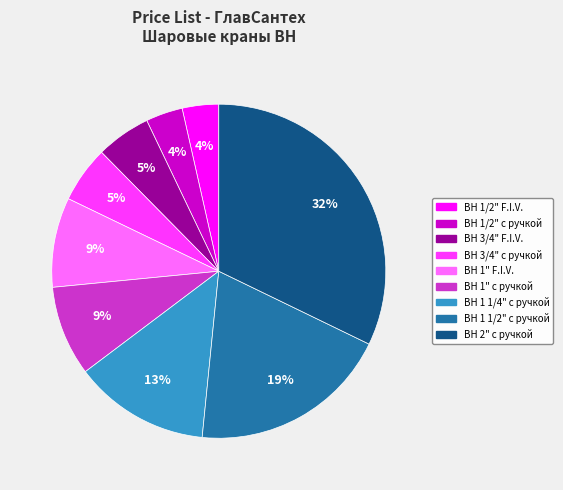

Is it true that ВН 1/2" с ручкой is 18% of the pie?

False